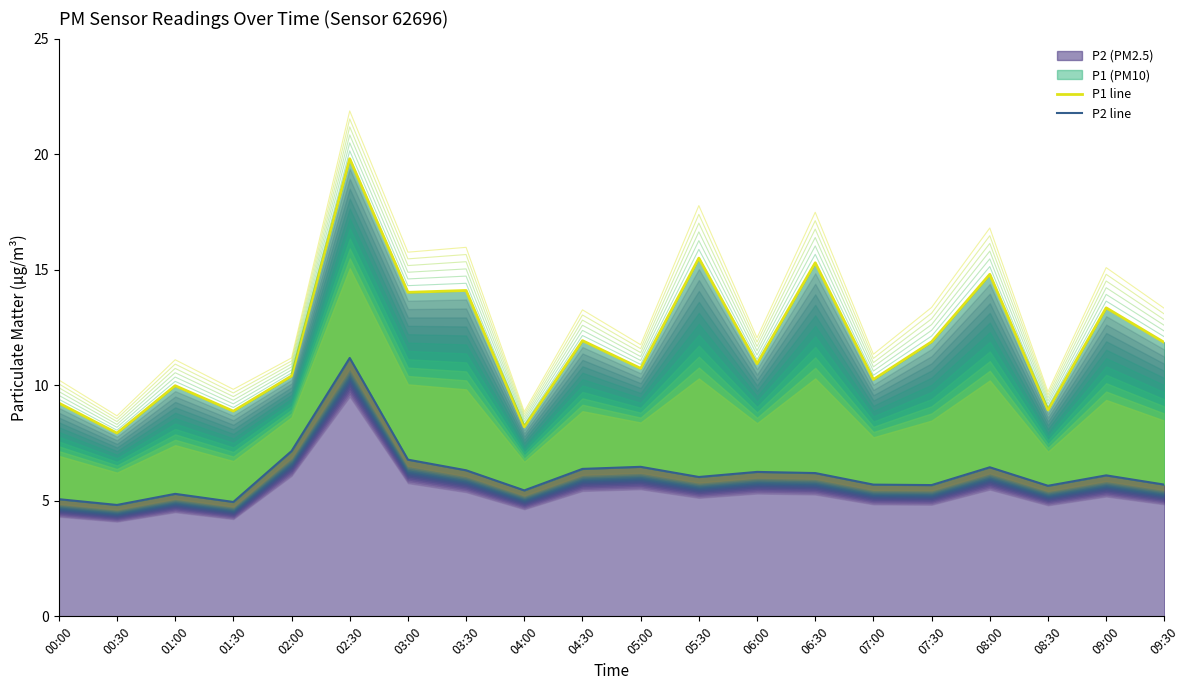

True or false: P1 line and P2 line intersect in this chart.

False